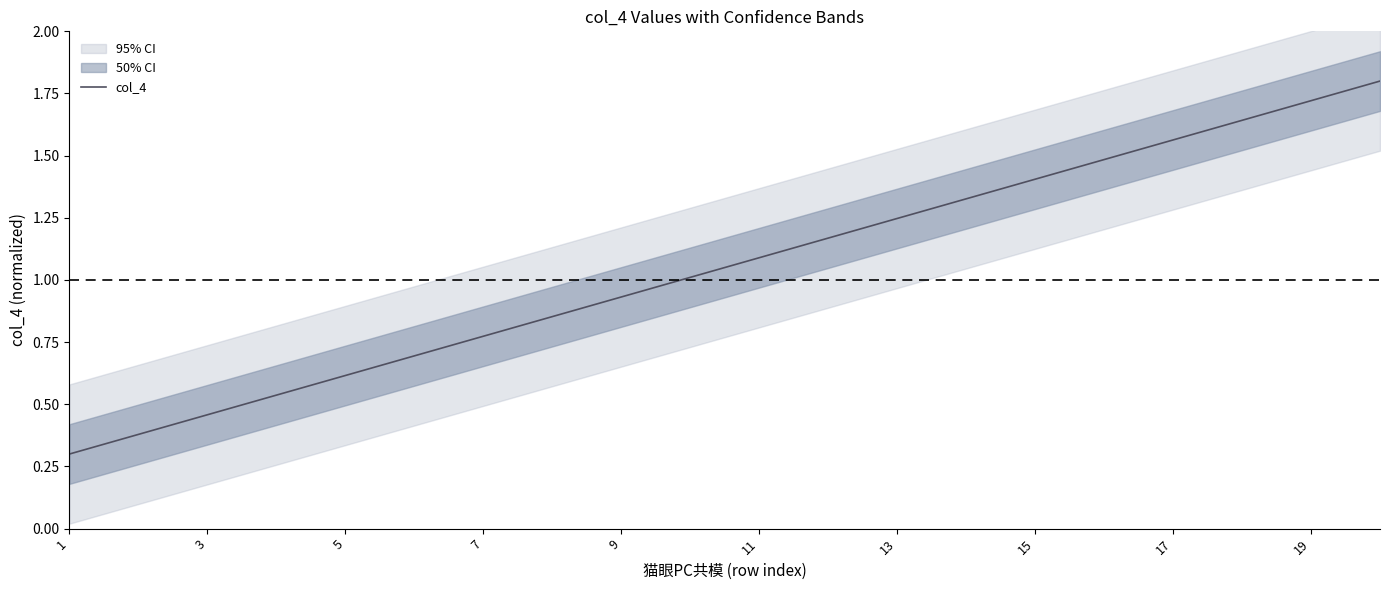

Reading left to right, list all the values displayed in this chart.

0.3	0.4	0.5	0.5	0.6	0.7	0.8	0.9	0.9	1.0	1.1	1.2	1.2	1.3	1.4	1.5	1.6	1.6	1.7	1.8